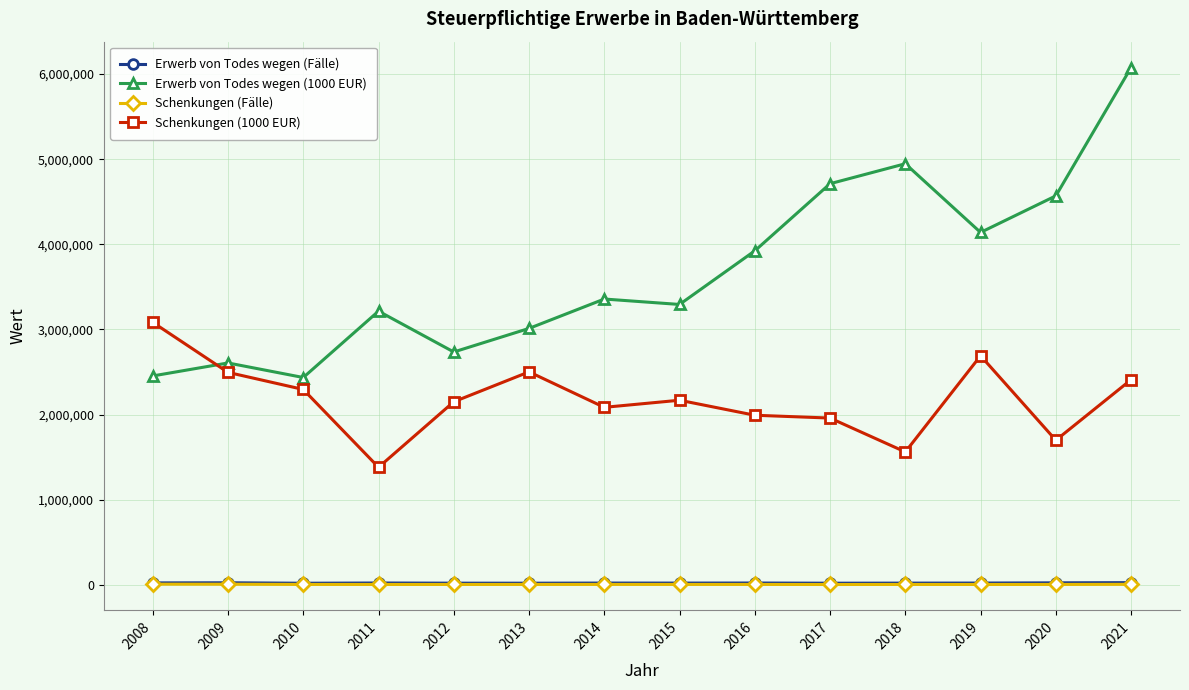

At which category does Erwerb von Todes wegen (1000 EUR) reach its first local peak?

2009